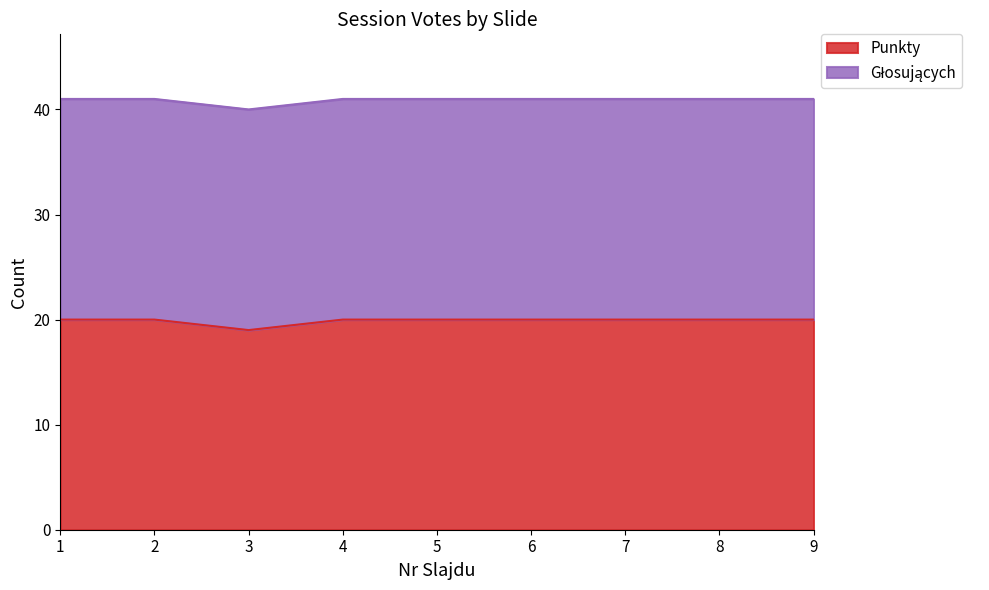

Rank the categories by value from lowest to highest.

3, 1, 2, 4, 5, 6, 7, 8, 9